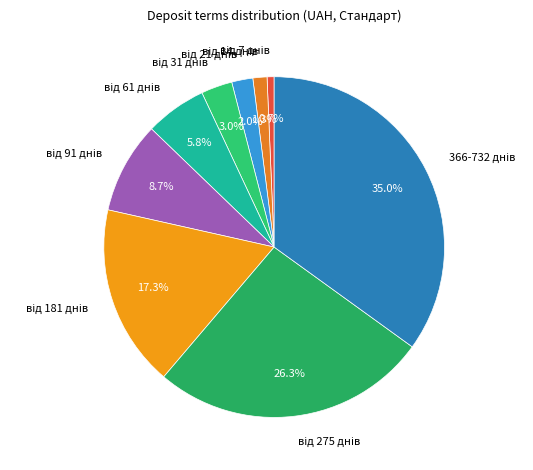

Is there any slice that represents more than half of the pie?

No